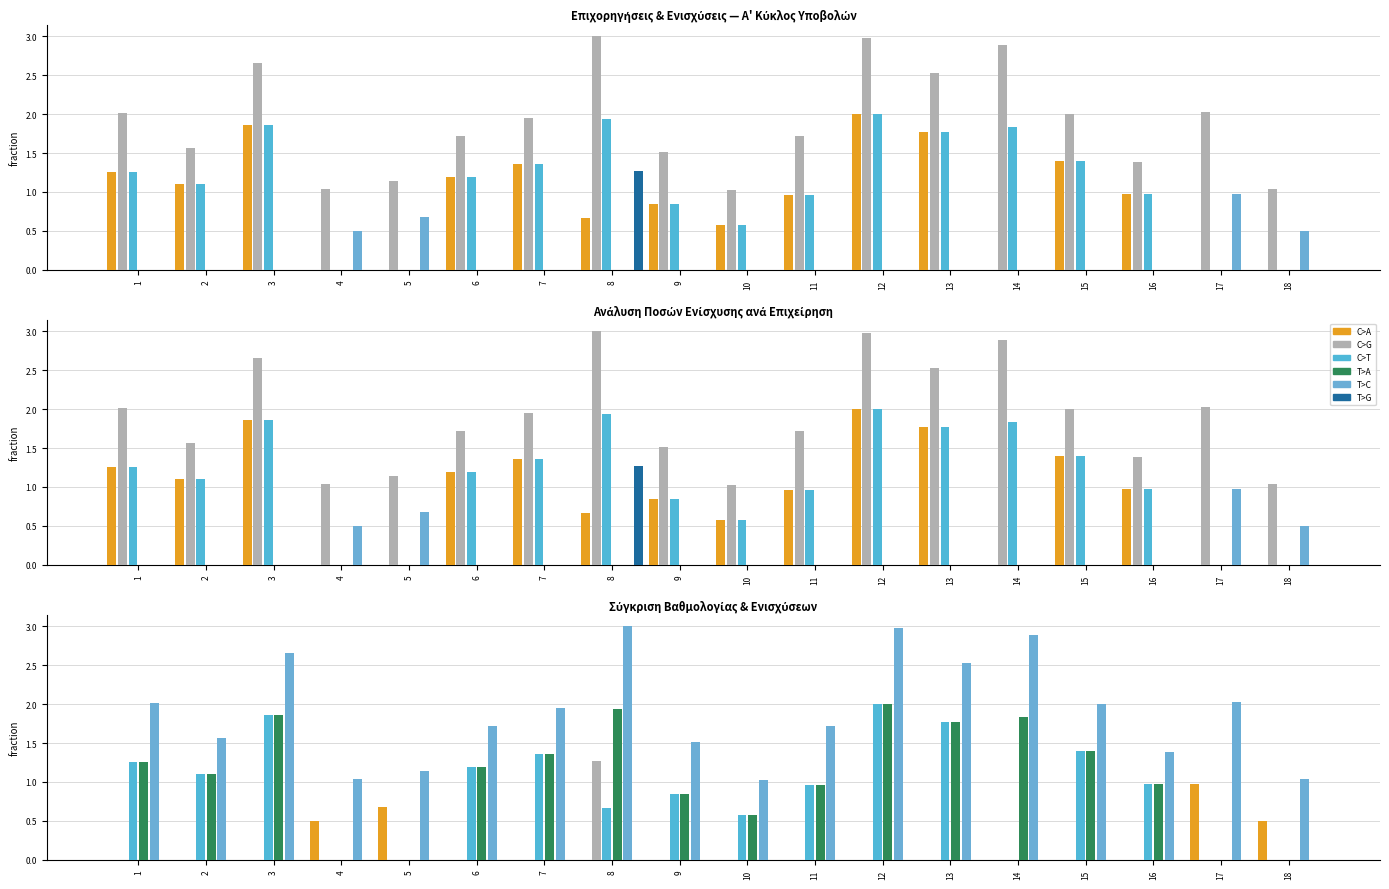

How many groups of bars are there?

18